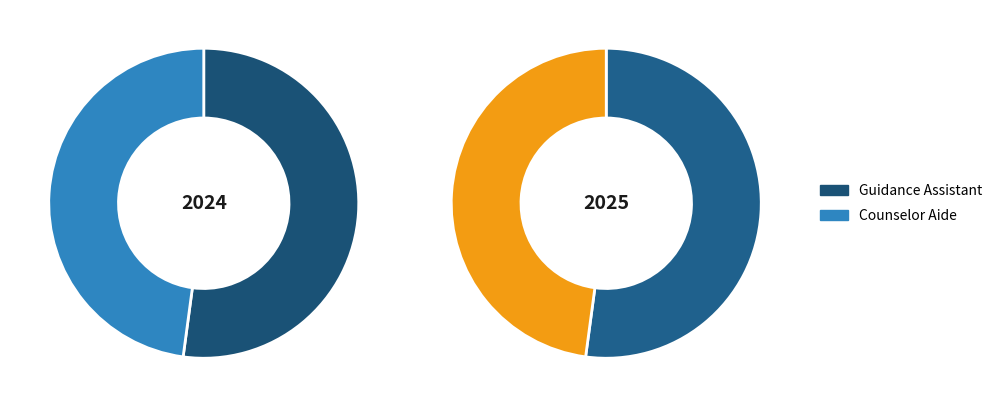

Is it true that Guidance Assistant is 52% of the pie?

True